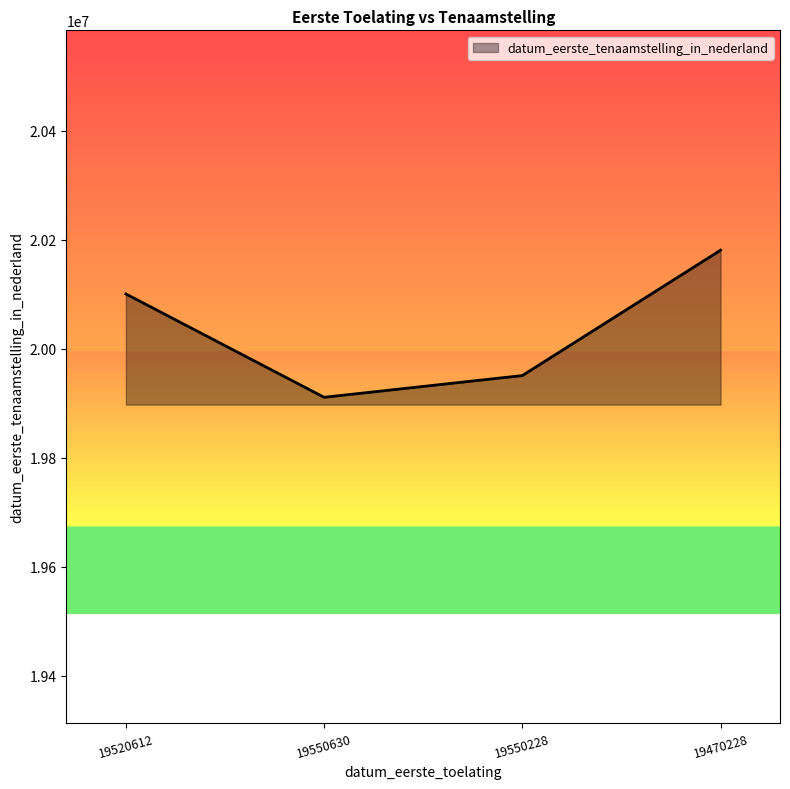

The value at 19470228 is 4670696. True or false?

False